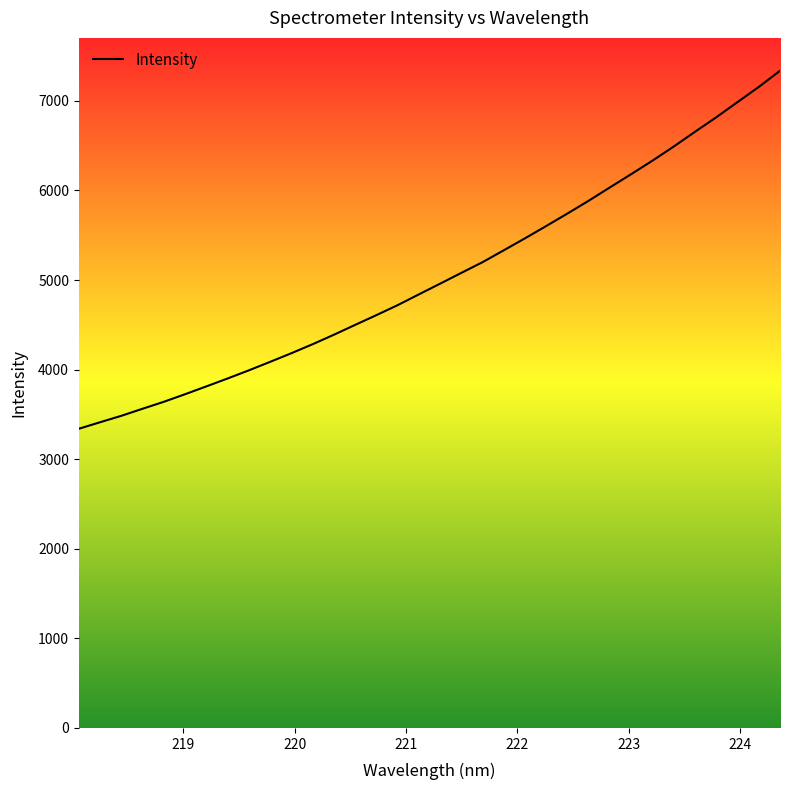

What is the difference between the maximum and minimum values?

3996.5